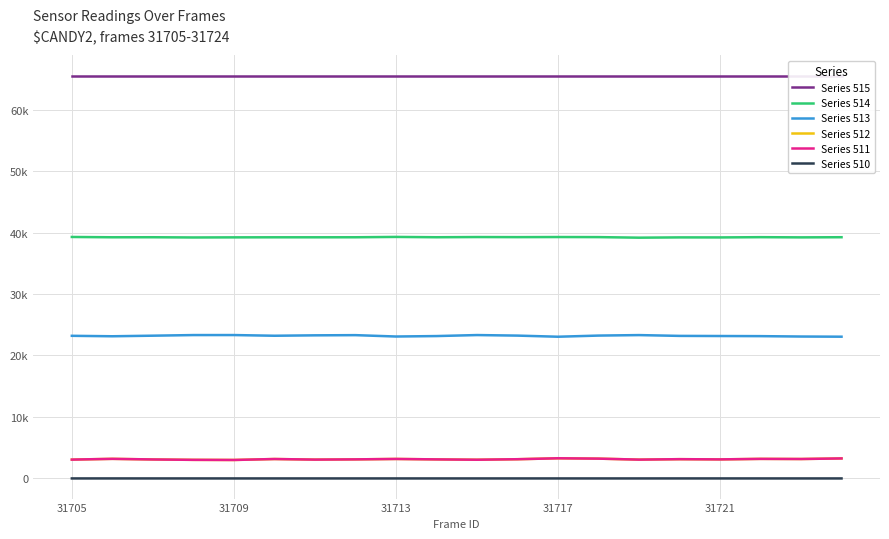

What is the difference between the maximum and minimum values in the Series 514 series?

123